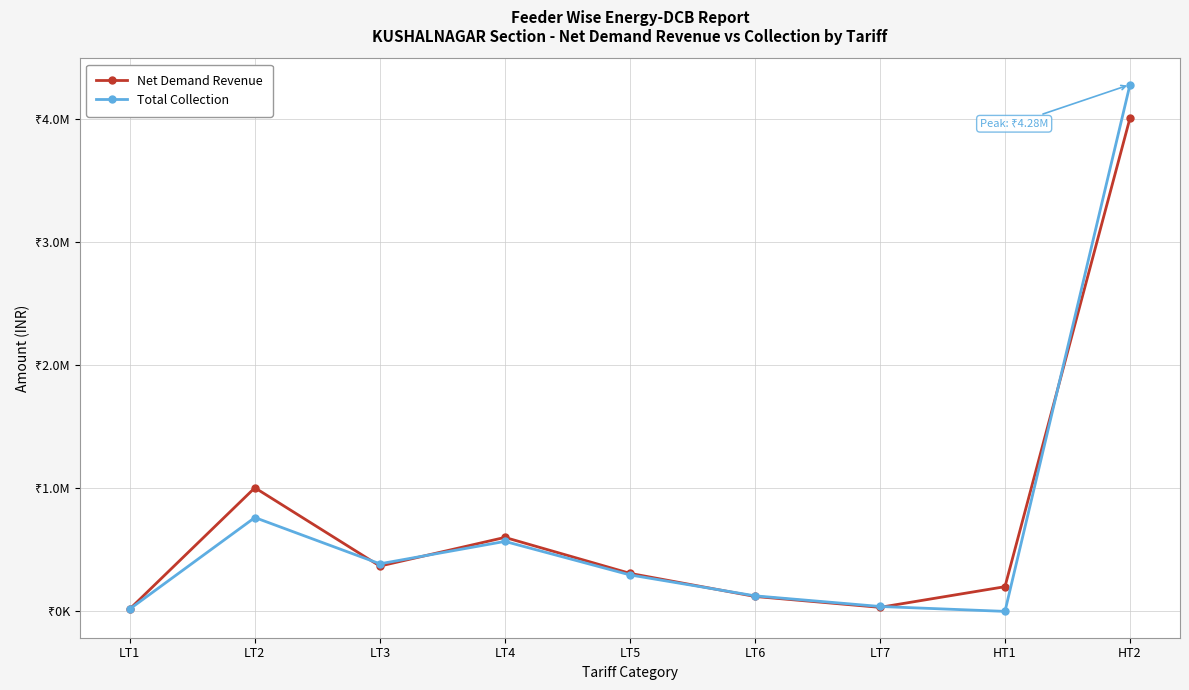

True or false: Net Demand Revenue has more than 0 interior local peaks.

True